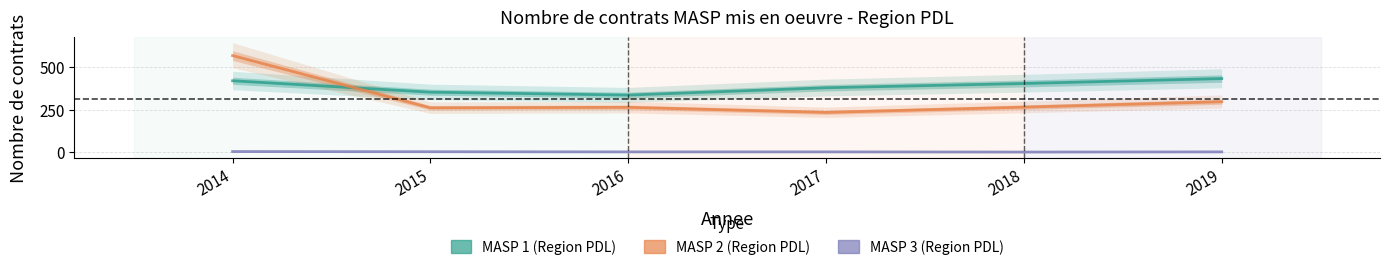

Rank the series by their average value, from highest to lowest.

MASP 1 (Region PDL), MASP 2 (Region PDL), MASP 3 (Region PDL)